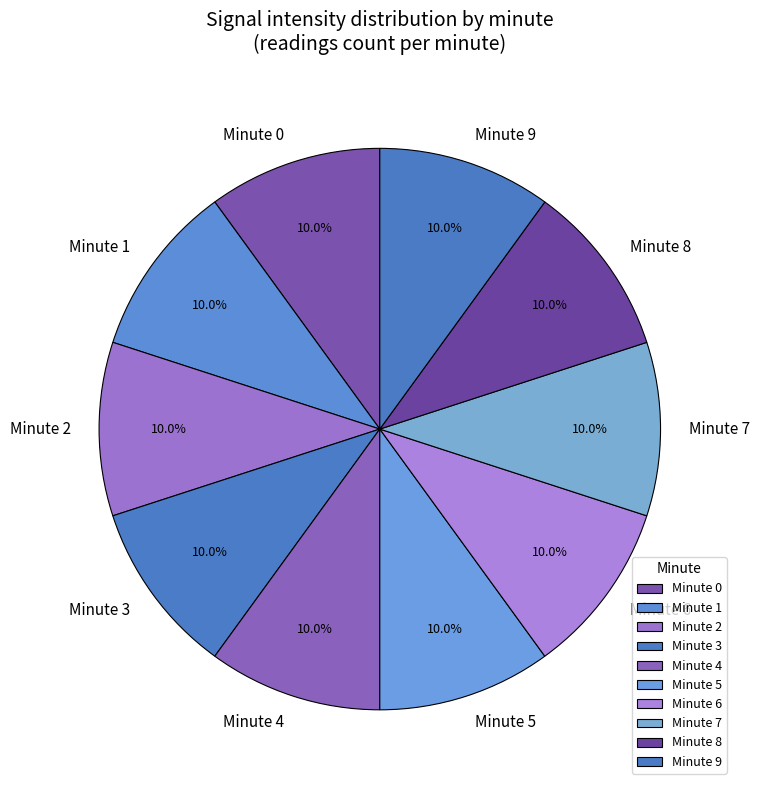

Is there any slice that represents more than half of the pie?

No